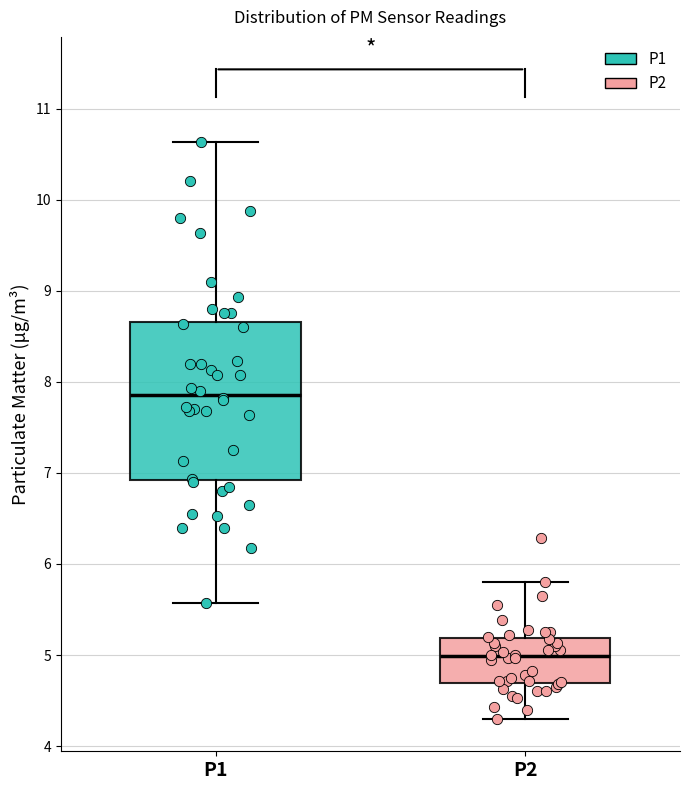

Comparing the boxes themselves (not the whiskers), which one is the tallest?

P1